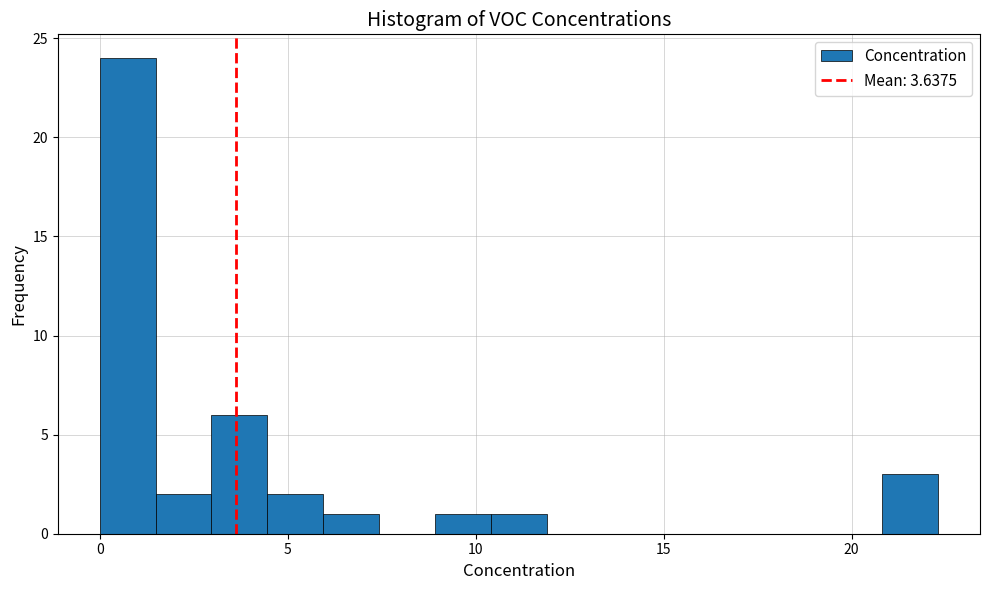

Around what value on the x-axis is the tallest bar? Give the approximate position of its centre, as read against the axis.

0.5